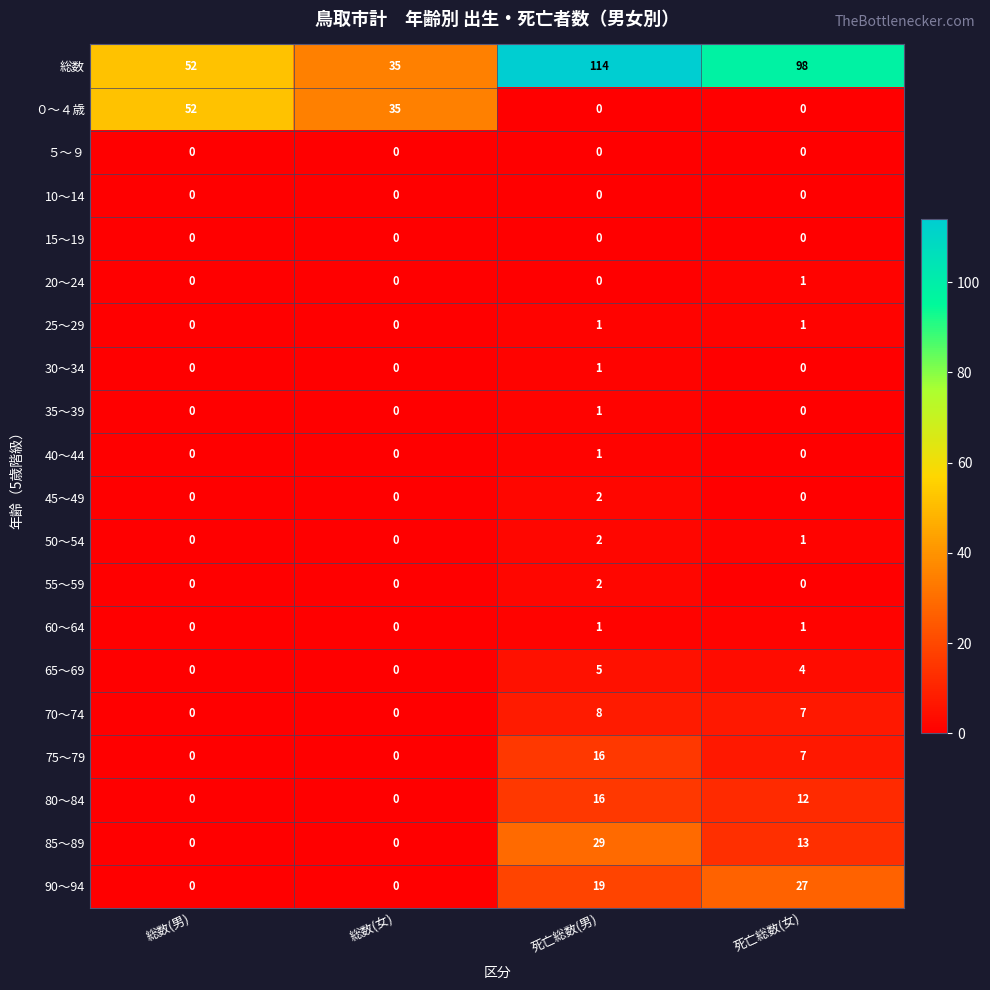

Which series has the largest total across all categories?

総数